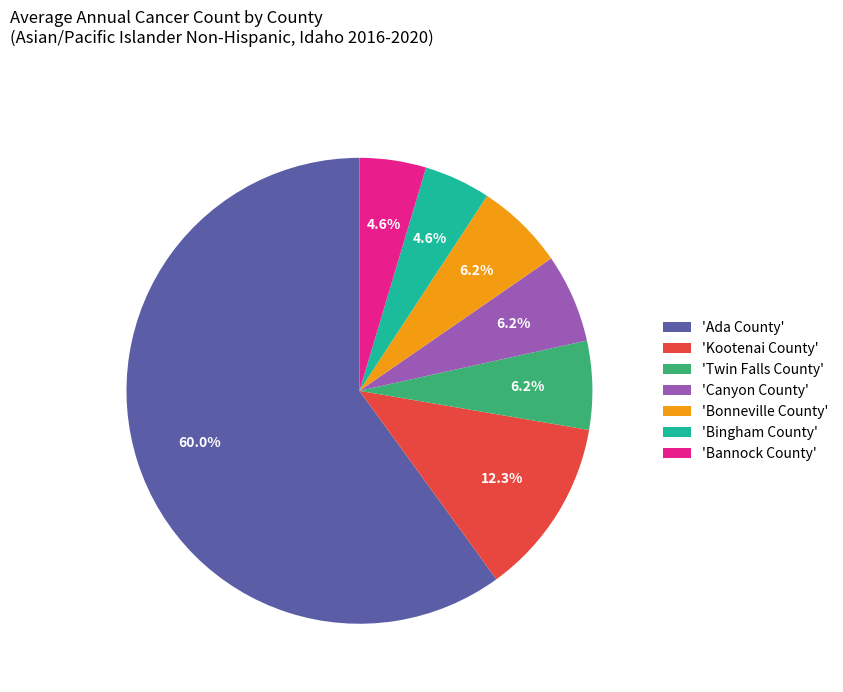

How many segments does this pie chart have?

7